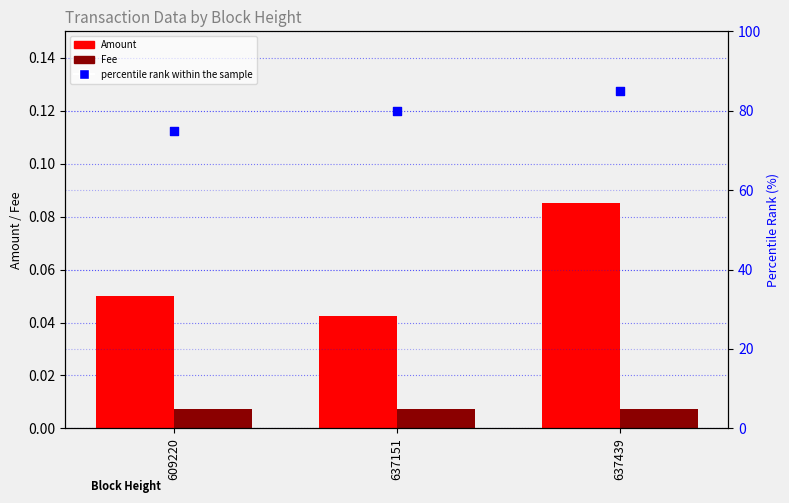

Which series has the largest total across all categories?

percentile rank within the sample